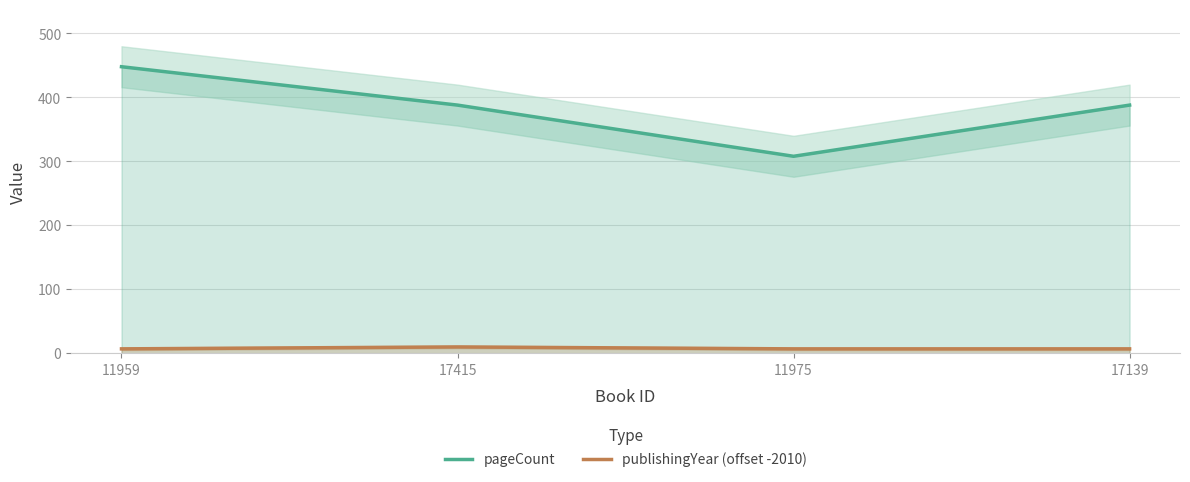

What is the spread (max minus min) of values at 11975?

301